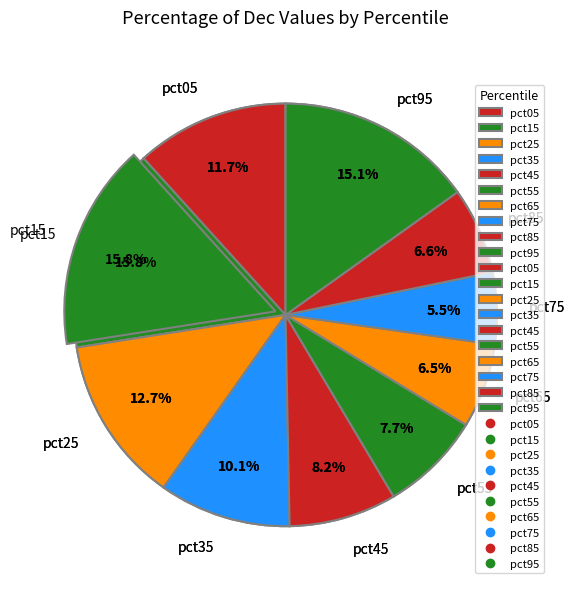

Which slice is the smallest?

pct75